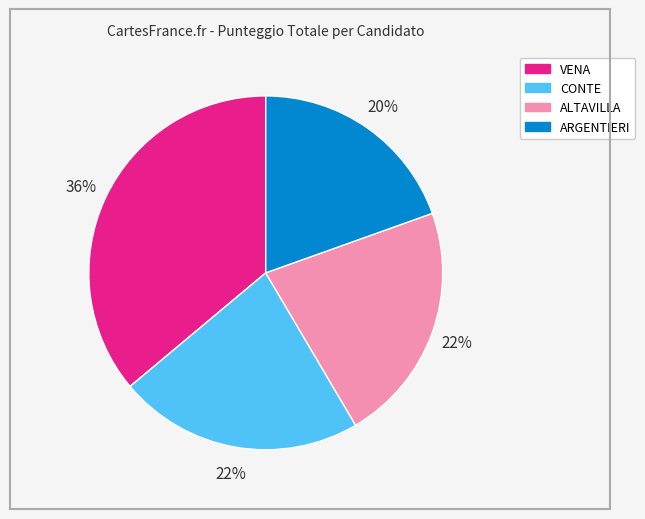

Is it true that CONTE is 33% of the pie?

False